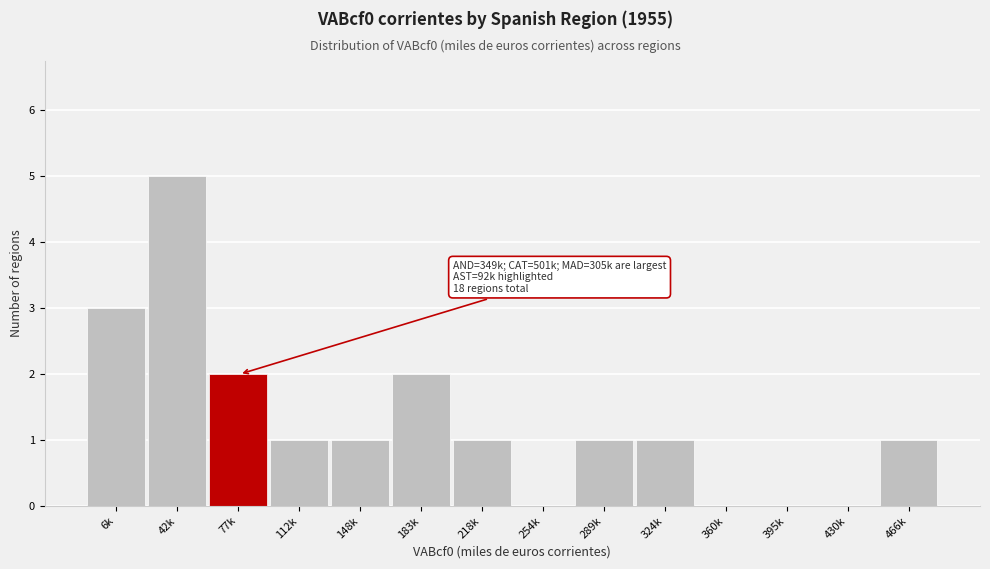

Reading left to right, list all the values displayed in this chart.

6k=3	42k=5	77k=2	112k=1	148k=1	183k=2	218k=1	254k=0	289k=1	324k=1	360k=0	395k=0	430k=0	466k=1